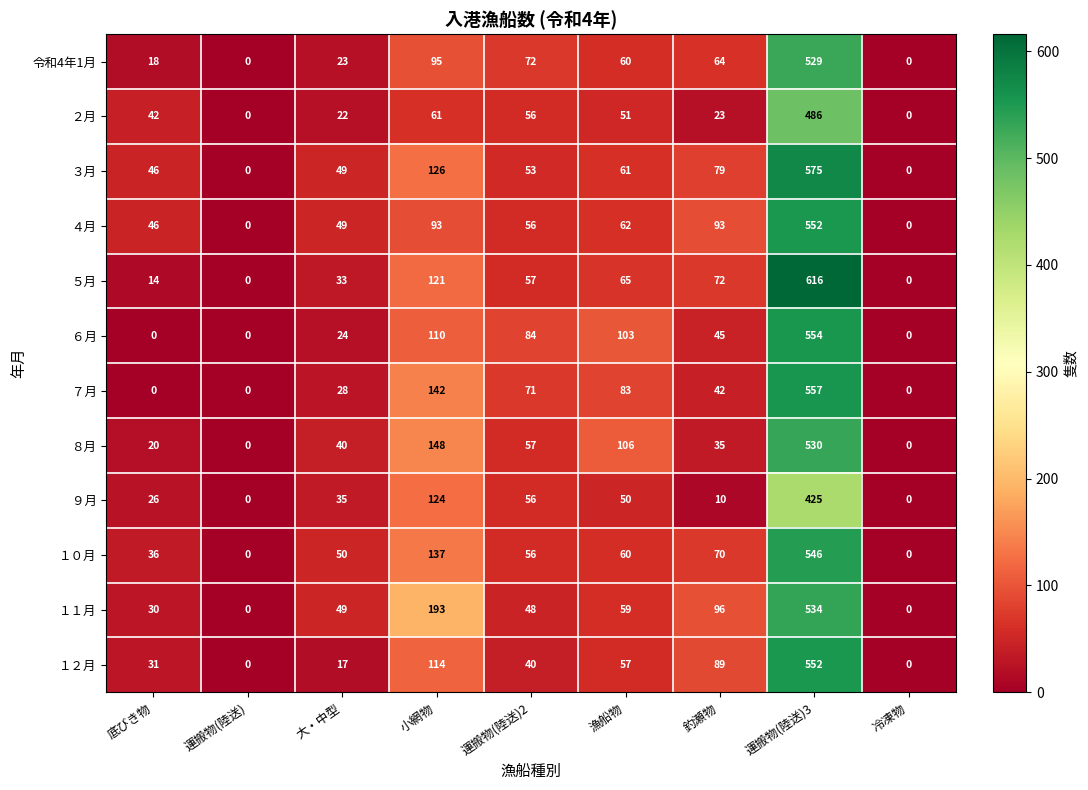

How many distinct data groups are displayed?

12